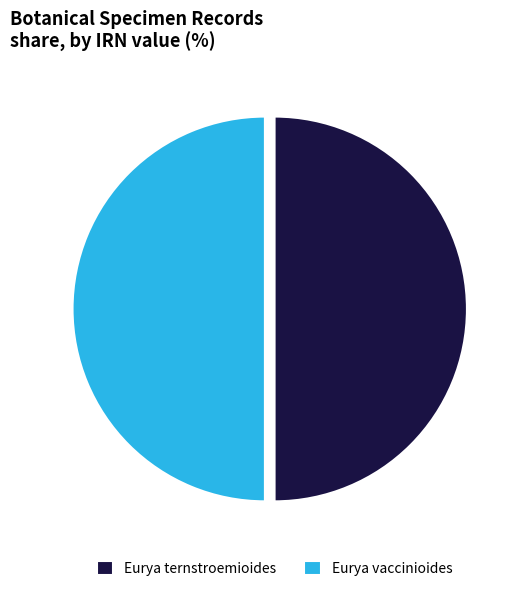

True or false: Eurya vaccinioides accounts for 37% of the total.

False